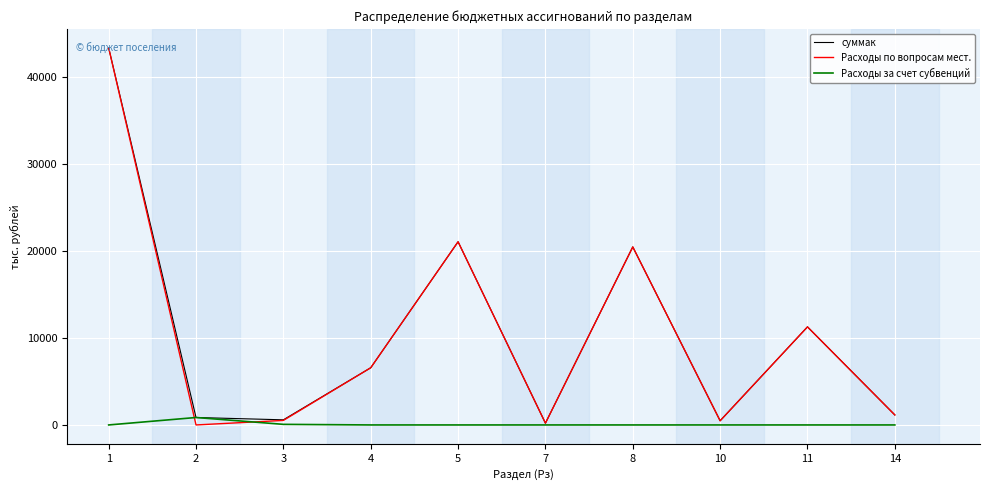

Between 3 and 4, which series saw the biggest shift?

Расходы по вопросам мест.